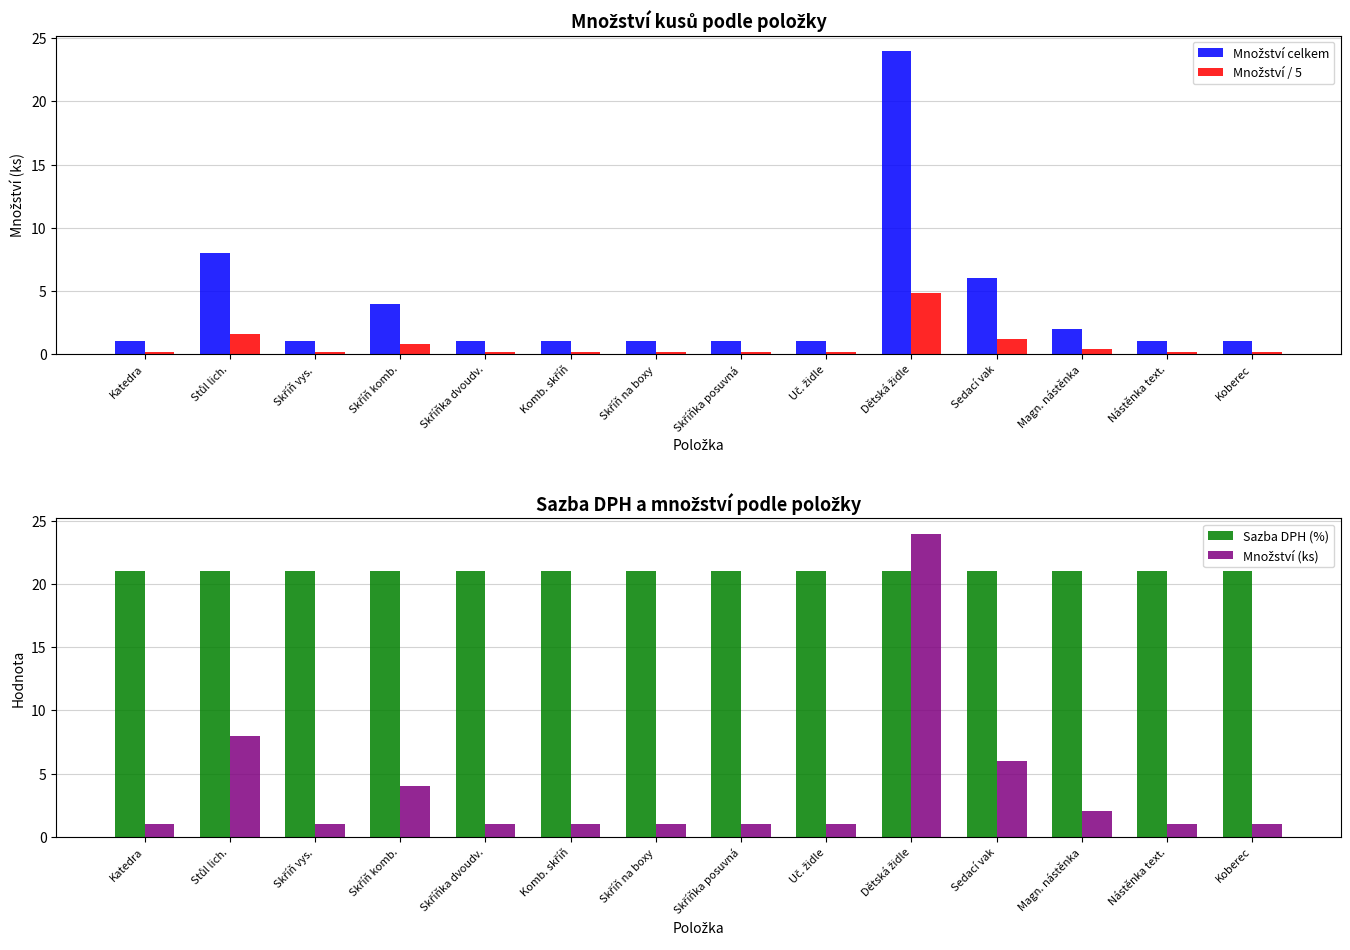

Reading left to right, what are all the values shown in this chart?

Množství celkem: Katedra=1.0	Stůl lich.=8.0	Skříň vys.=1.0	Skříň komb.=4.0	Skříňka dvoudv.=1.0	Komb. skříň=1.0	Skříň na boxy=1.0	Skříňka posuvná=1.0	Uč. židle=1.0	Dětská židle=24.0	Sedací vak=6.0	Magn. nástěnka=2.0	Nástěnka text.=1.0	Koberec=1.0
Množství / 5: Katedra=0.2	Stůl lich.=1.6	Skříň vys.=0.2	Skříň komb.=0.8	Skříňka dvoudv.=0.2	Komb. skříň=0.2	Skříň na boxy=0.2	Skříňka posuvná=0.2	Uč. židle=0.2	Dětská židle=4.8	Sedací vak=1.2	Magn. nástěnka=0.4	Nástěnka text.=0.2	Koberec=0.2
Sazba DPH (%): Katedra=21.0	Stůl lich.=21.0	Skříň vys.=21.0	Skříň komb.=21.0	Skříňka dvoudv.=21.0	Komb. skříň=21.0	Skříň na boxy=21.0	Skříňka posuvná=21.0	Uč. židle=21.0	Dětská židle=21.0	Sedací vak=21.0	Magn. nástěnka=21.0	Nástěnka text.=21.0	Koberec=21.0
Množství (ks): Katedra=1.0	Stůl lich.=8.0	Skříň vys.=1.0	Skříň komb.=4.0	Skříňka dvoudv.=1.0	Komb. skříň=1.0	Skříň na boxy=1.0	Skříňka posuvná=1.0	Uč. židle=1.0	Dětská židle=24.0	Sedací vak=6.0	Magn. nástěnka=2.0	Nástěnka text.=1.0	Koberec=1.0